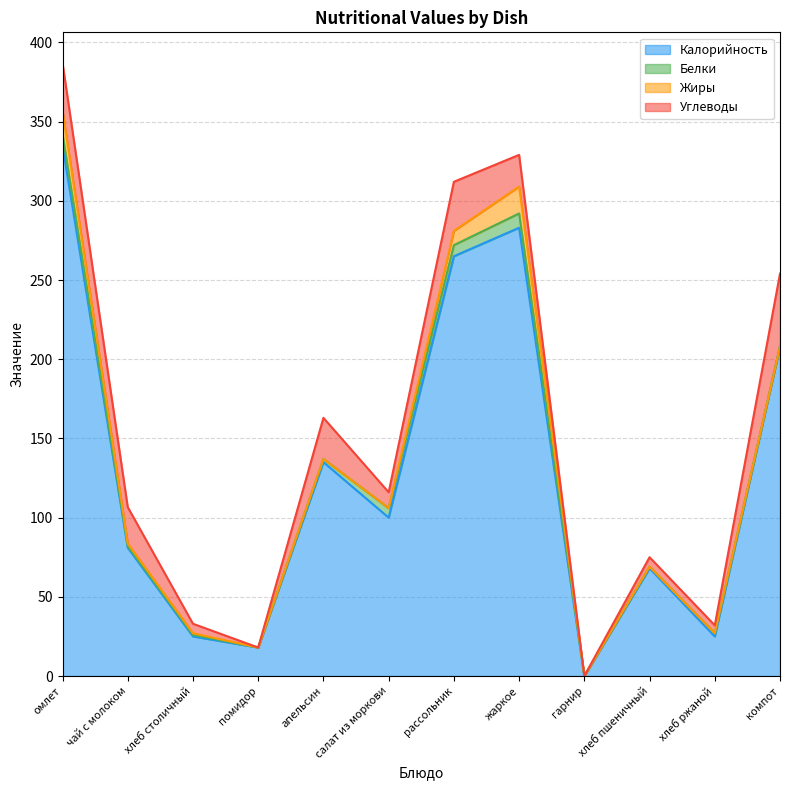

At how many categories does at least one series exceed 123?

5